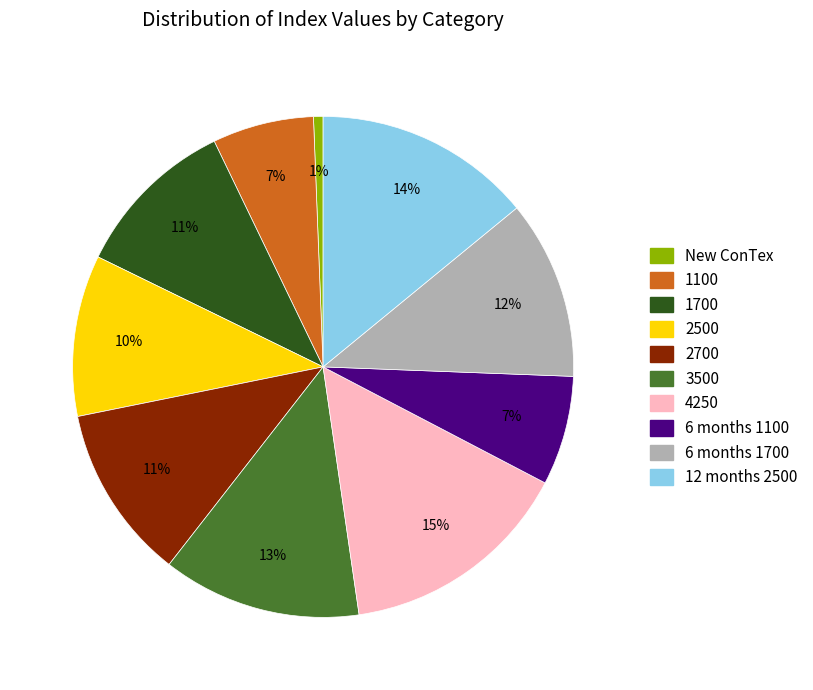

To the nearest percent, what is the average slice percentage?

10%